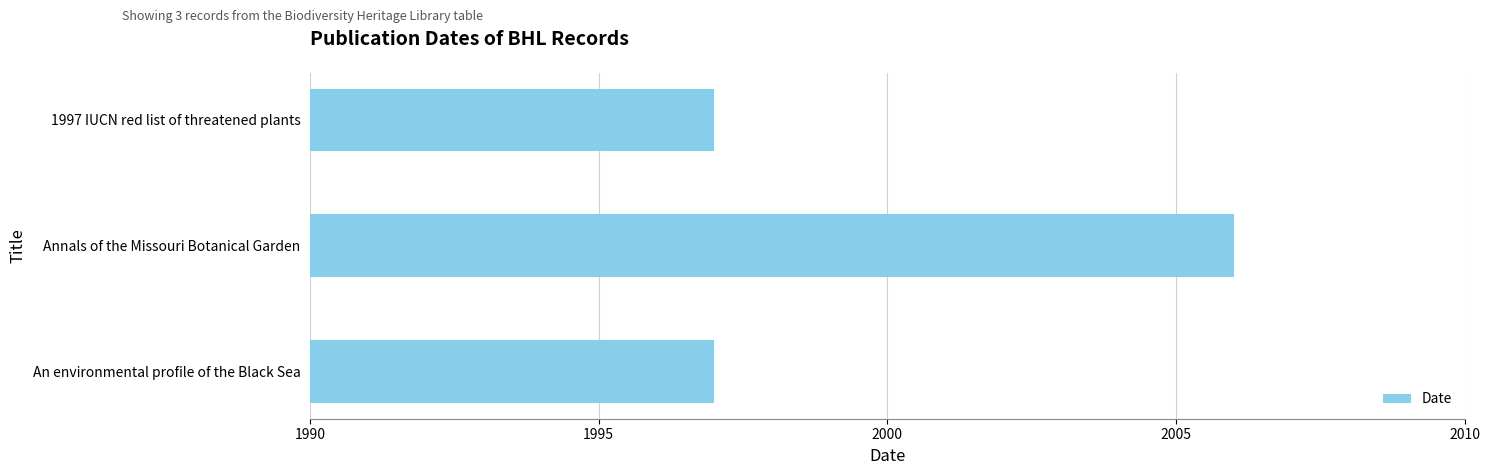

What is the smallest value displayed?

1997